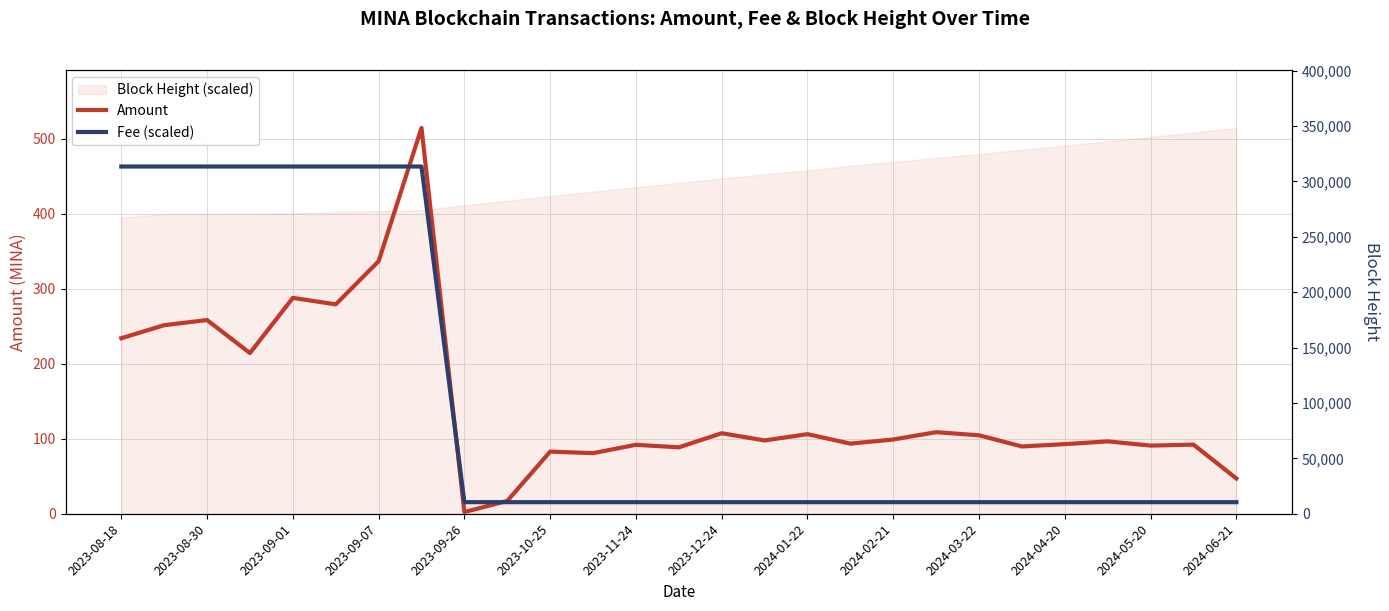

Which series has the largest range (max minus min)?

Amount